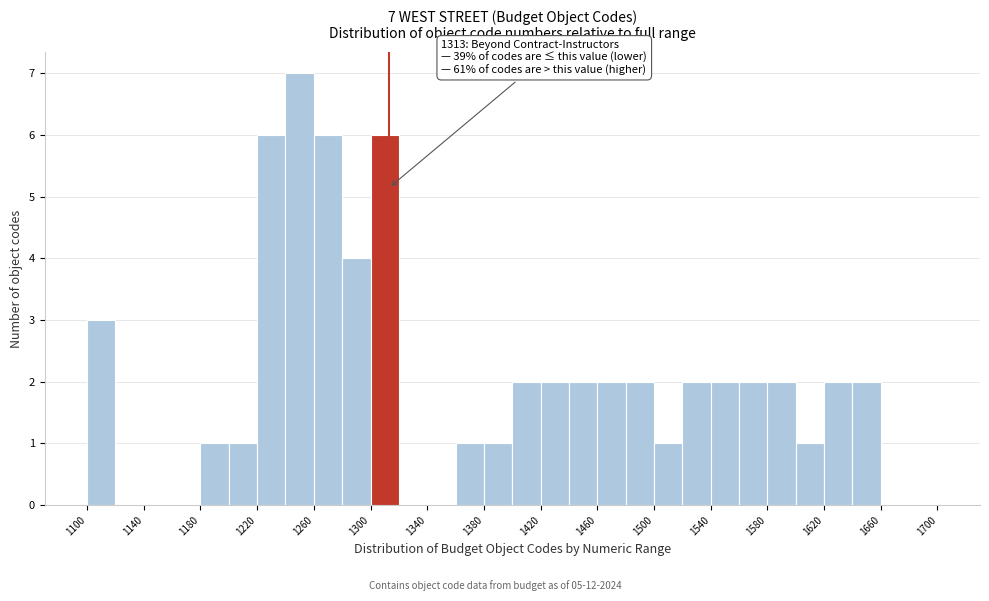

Which range on the x-axis has the tallest bar?

1240 to 1260